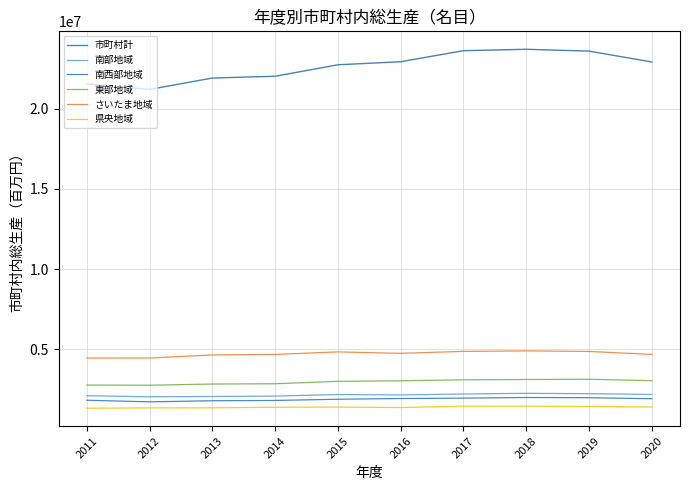

Reading left to right, extract all data points from this chart.

市町村計: 2011=21556611	2012=21210414	2013=21919289	2014=22030877	2015=22745865	2016=22935695	2017=23625936	2018=23713317	2019=23599330	2020=22922645
南部地域: 2011=2100379	2012=2032359	2013=2050363	2014=2075910	2015=2174217	2016=2145008	2017=2207073	2018=2248081	2019=2226020	2020=2177388
南西部地域: 2011=1816898	2012=1717074	2013=1785233	2014=1803618	2015=1878625	2016=1924533	2017=1947669	2018=1988047	2019=1974895	2020=1911898
東部地域: 2011=2764425	2012=2753303	2013=2827509	2014=2845488	2015=2997417	2016=3030033	2017=3091687	2018=3110580	2019=3124596	2020=3036617
さいたま地域: 2011=4446595	2012=4451489	2013=4643128	2014=4674894	2015=4832996	2016=4741826	2017=4865469	2018=4896266	2019=4860617	2020=4676012
県央地域: 2011=1319849	2012=1337615	2013=1343273	2014=1378919	2015=1387857	2016=1360819	2017=1450144	2018=1444657	2019=1433036	2020=1391817